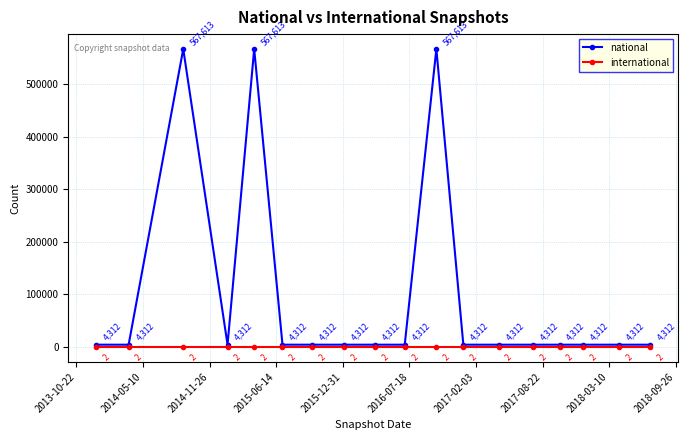

What are all the series names shown in the legend?

national, international